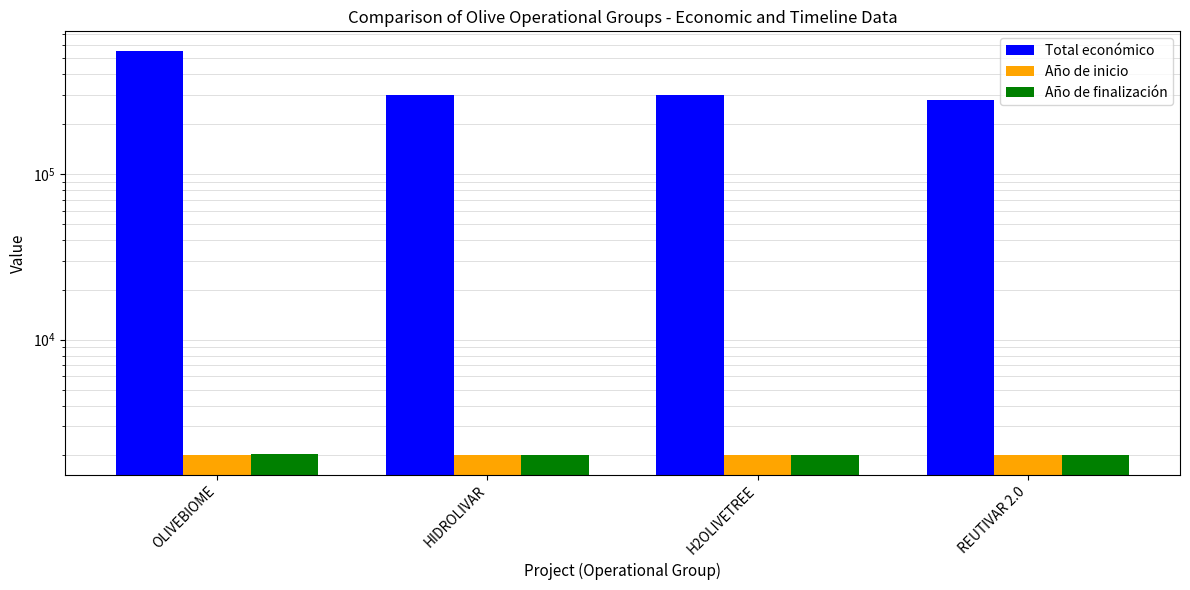

Is the value of Año de finalización at H2OLIVETREE greater than the value of Total económico at REUTIVAR 2.0?

No